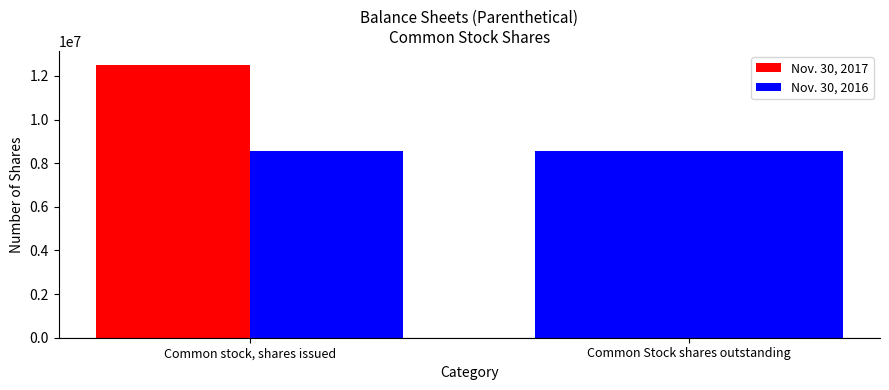

At which category is the sum across all series the highest?

Common stock, shares issued